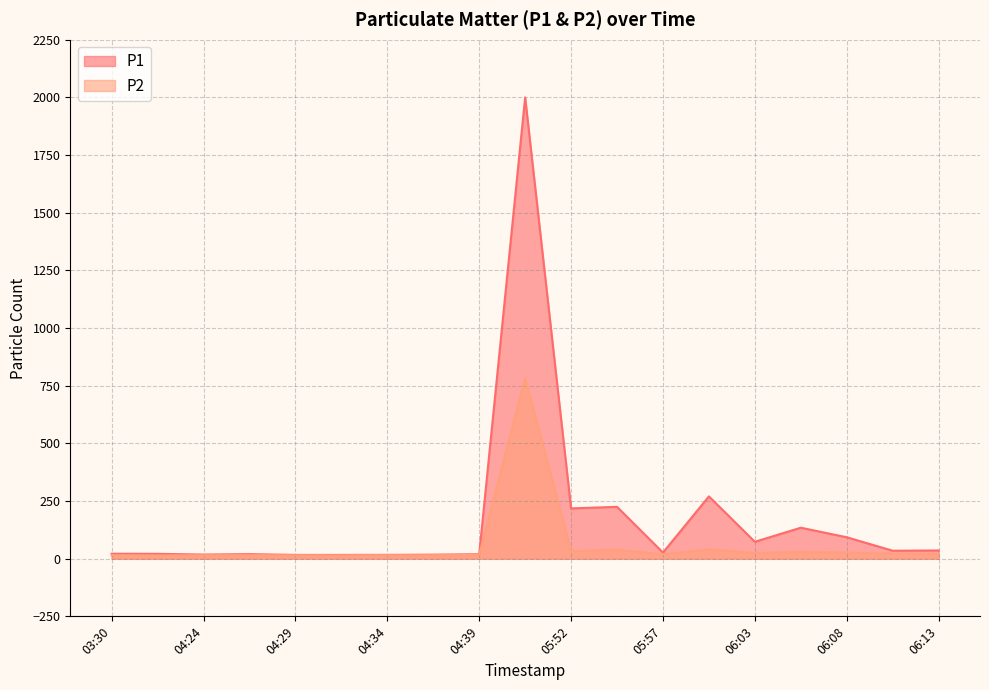

What are all the series names shown in the legend?

P1, P2